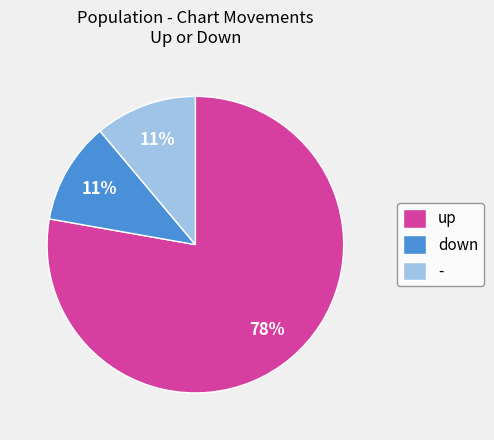

How many segments does this pie chart have?

3